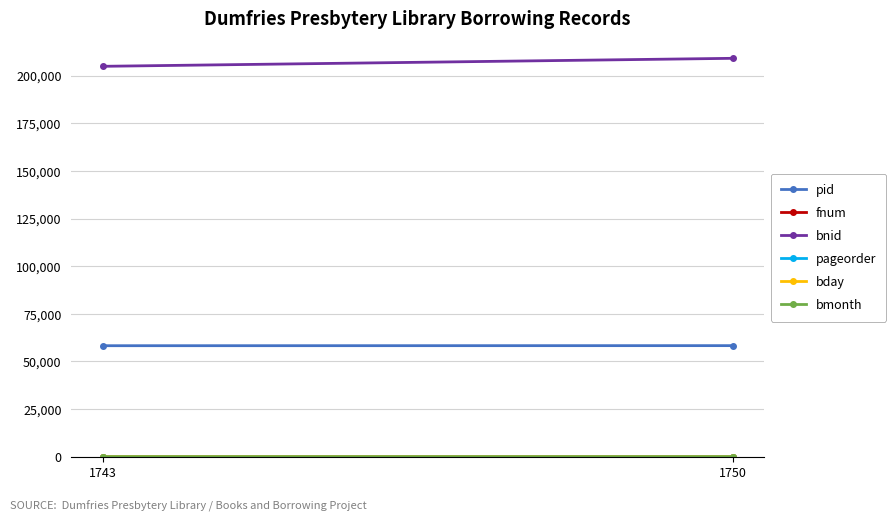

At which category is the sum across all series the highest?

1750